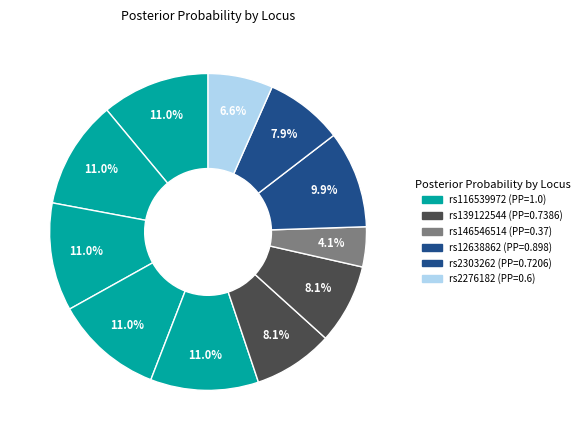

How many segments does this pie chart have?

11